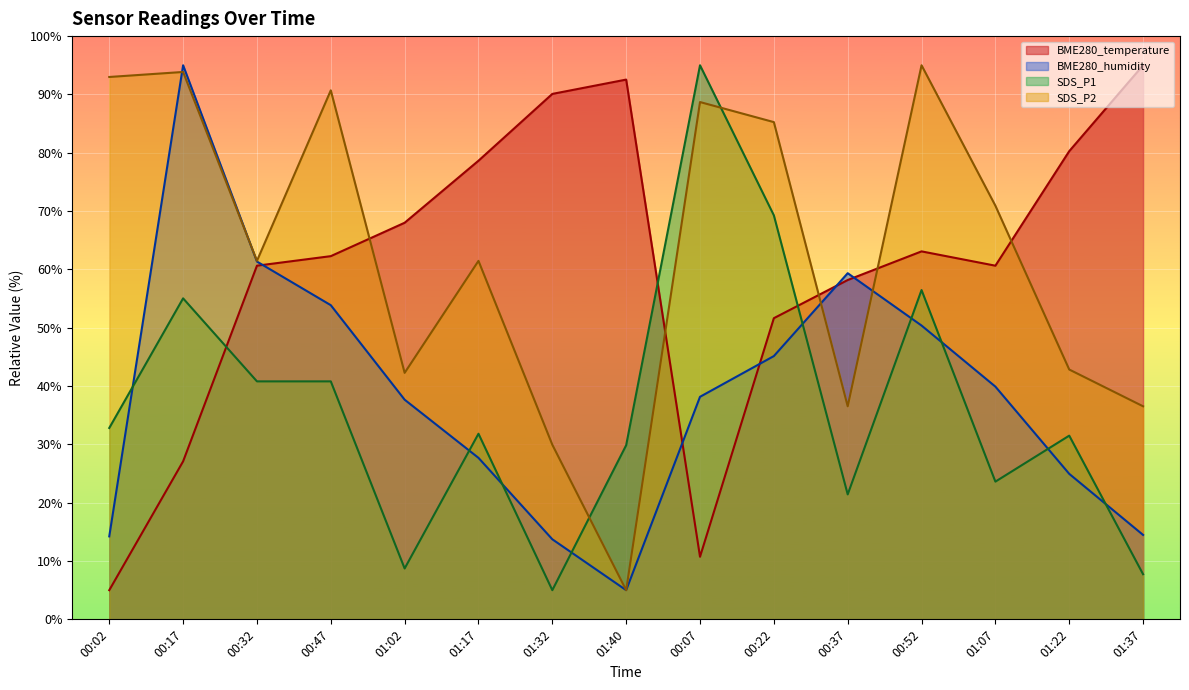

How many values in the BME280_temperature series are below 62?

7